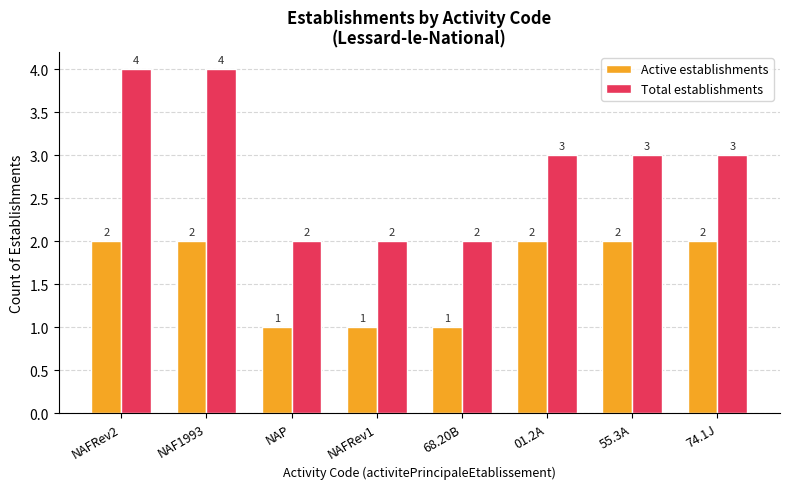

What position from the left is 55.3A?

7